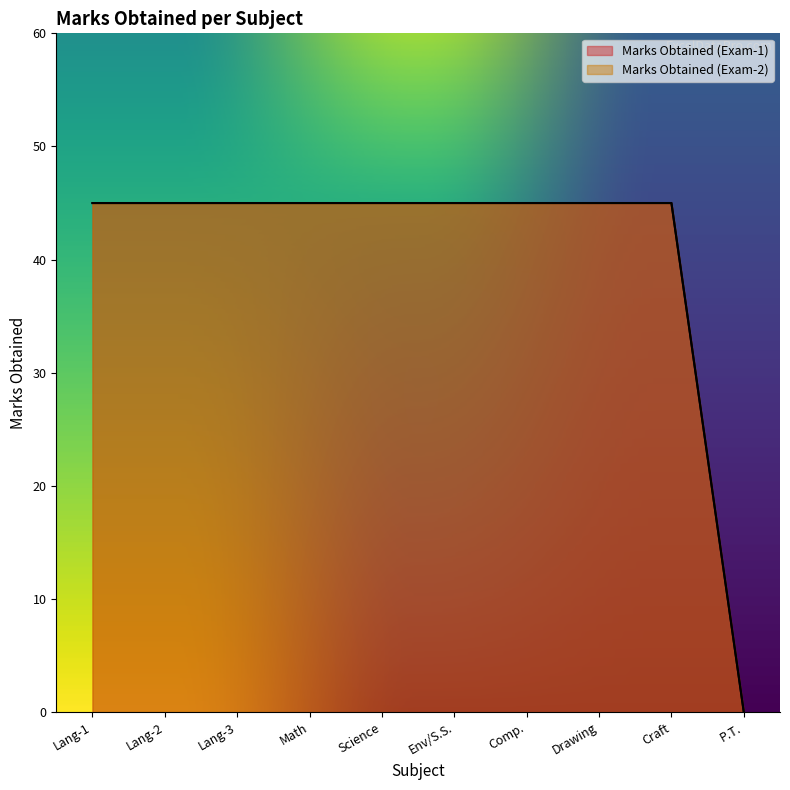

Which has a higher value, Lang-1 or Drawing?

Lang-1